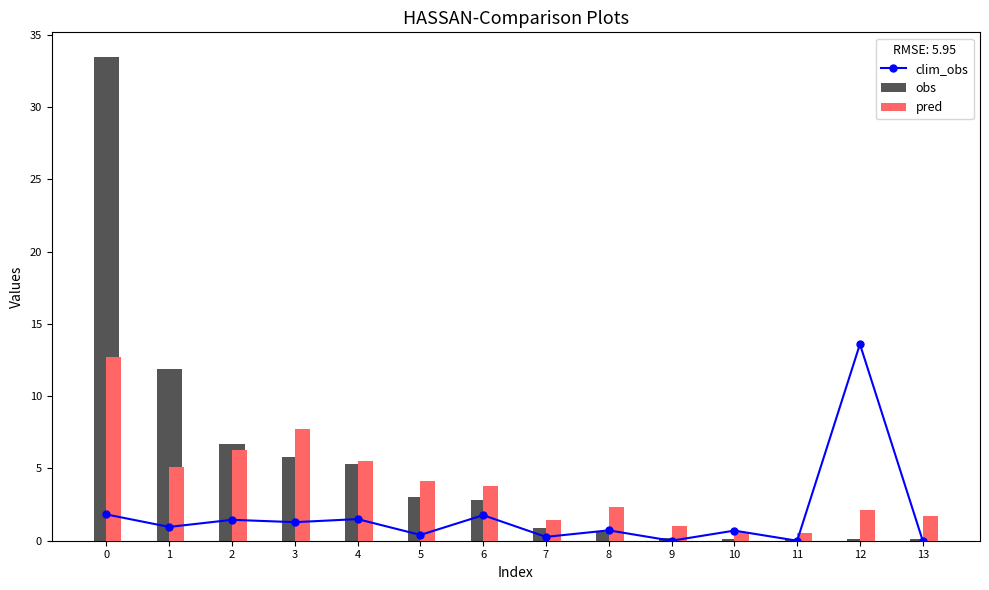

The obs series shows 5.8 at 3. True or false?

True